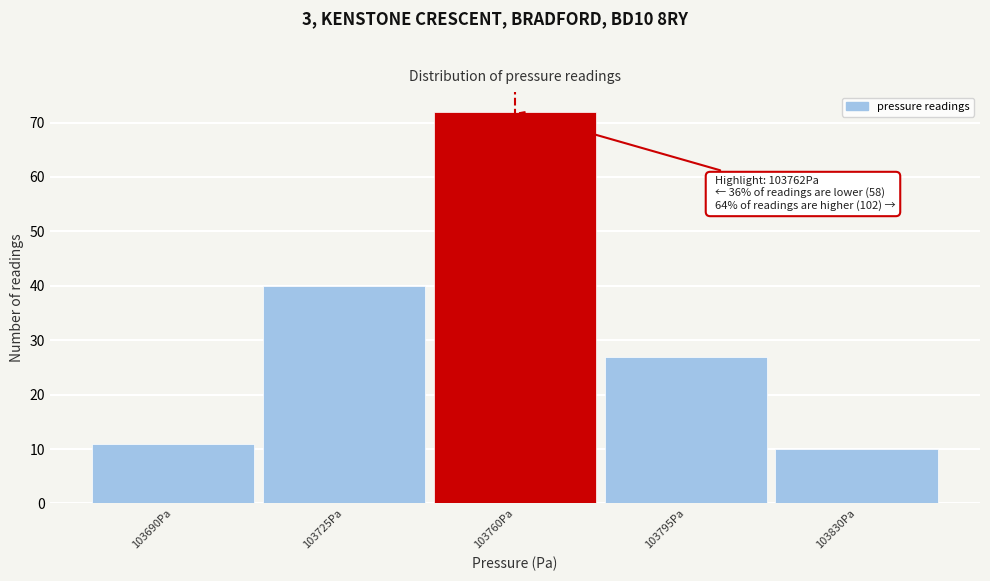

Reading left to right, list all the values displayed in this chart.

103690Pa=11	103725Pa=40	103760Pa=72	103795Pa=27	103830Pa=10